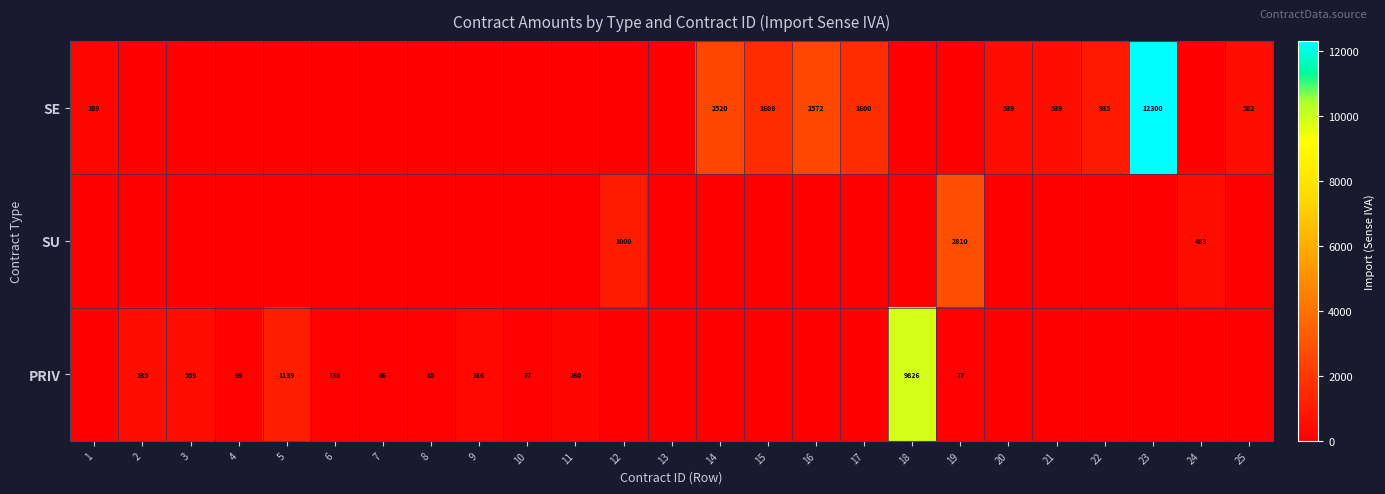

At which category is the sum across all series the highest?

23